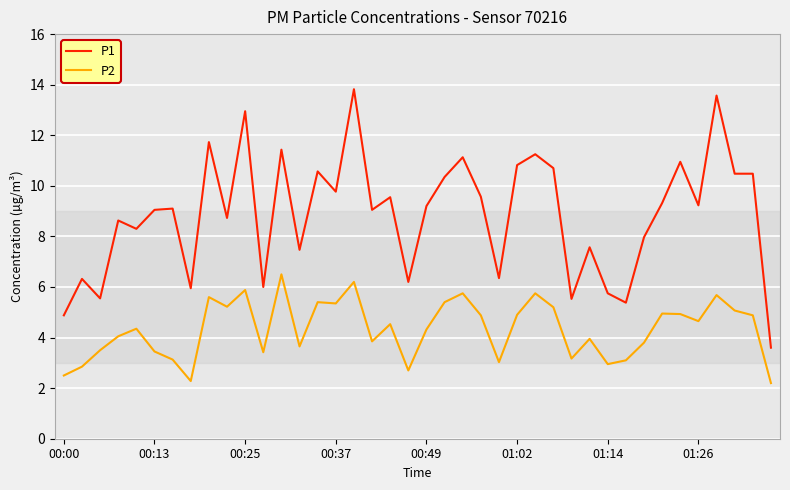

What is the difference between the maximum and minimum values in the P1 series?

10.2